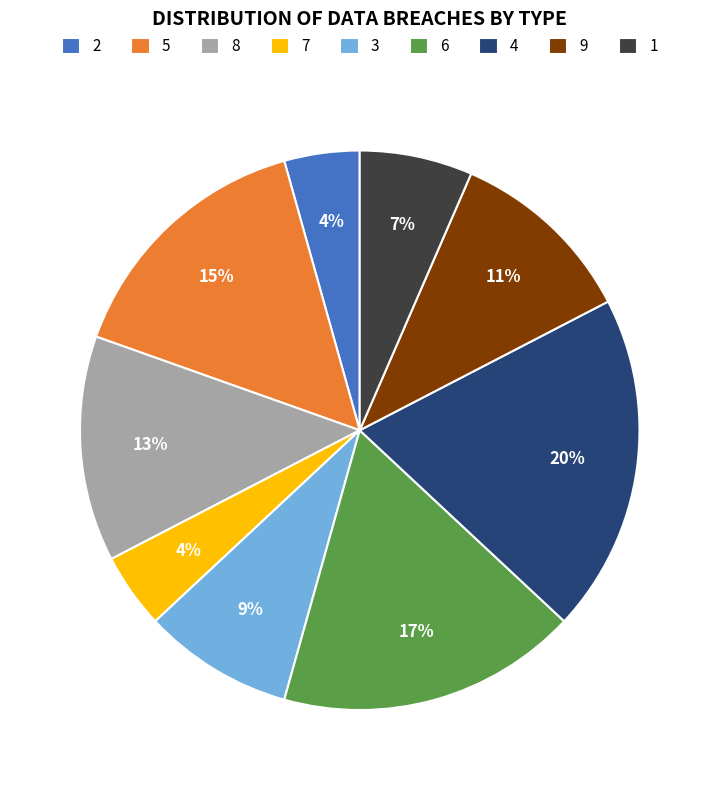

Combined, do 3 and 4 account for over 50%?

No